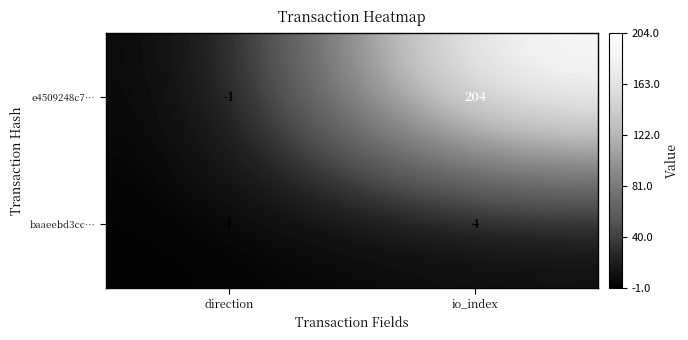

What is the average value of the e4509248c7… series?

102